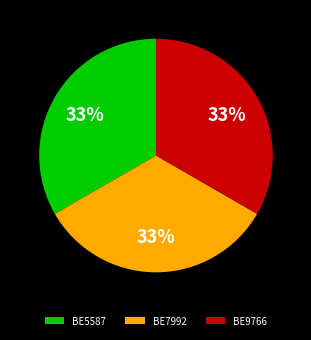

Is it true that BE5587 is 33% of the pie?

True